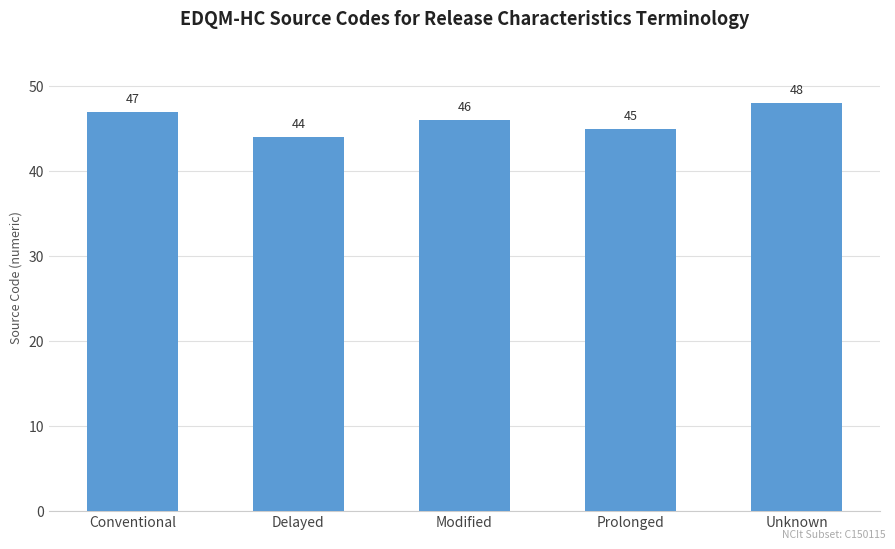

Which category has the lowest value across all series?

Delayed